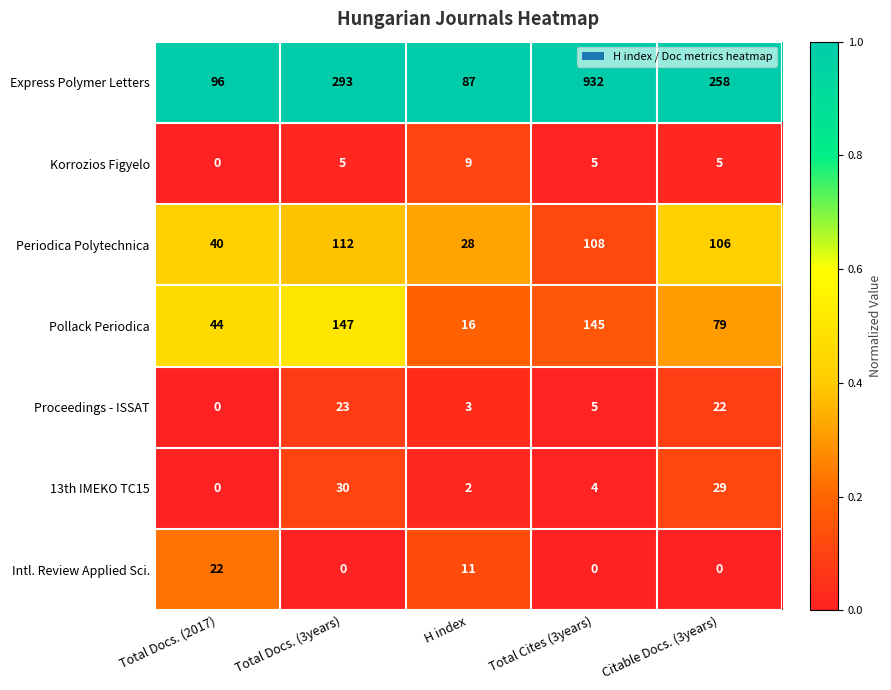

Count the Korrozios Figyelo values in the range 5 to 6.

3